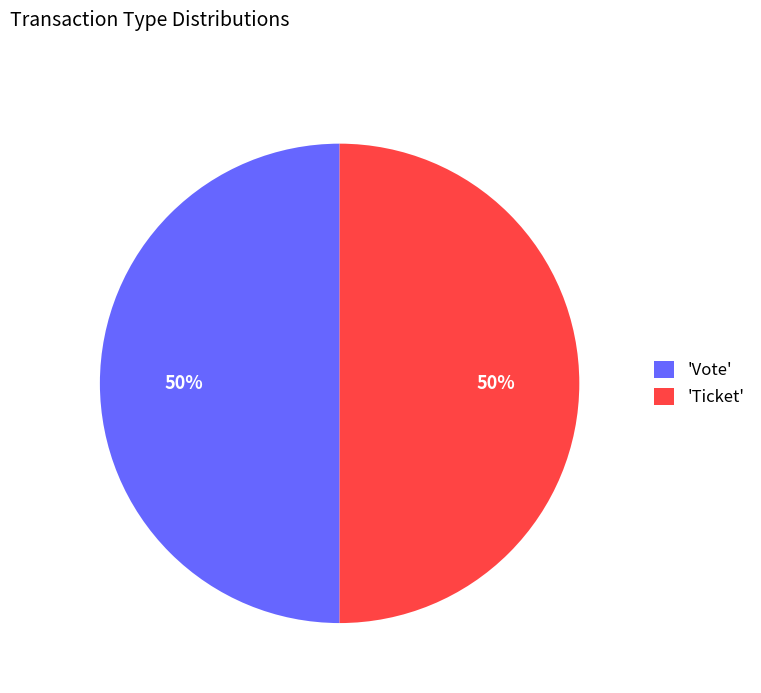

Do 'Ticket' and 'Vote' together represent more than half of the pie?

Yes